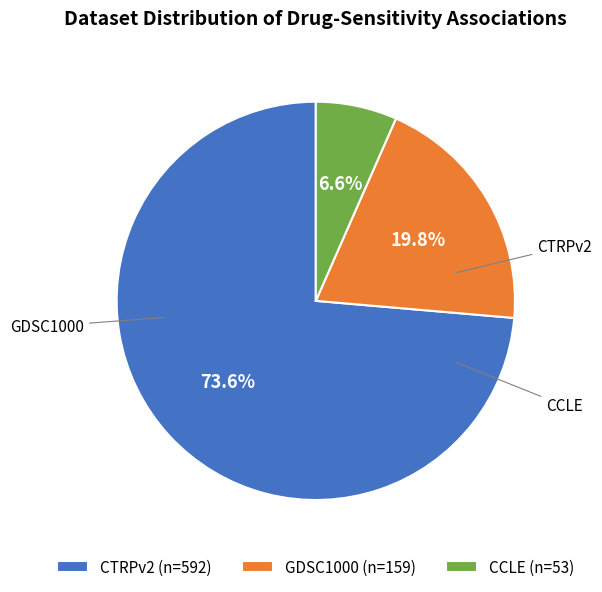

Is the sum of GDSC1000 and CTRPv2 greater than half?

Yes